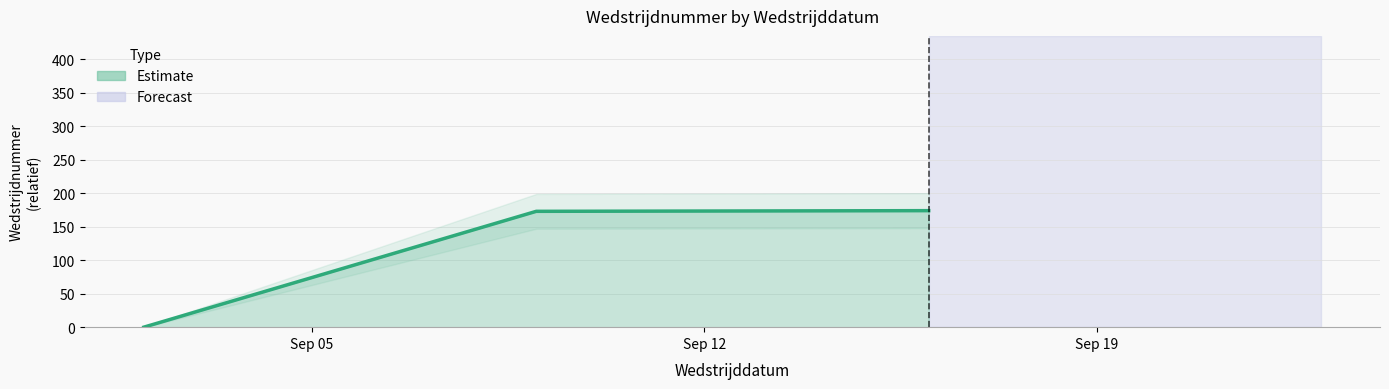

The value at 2017-09-16 is 174. True or false?

True